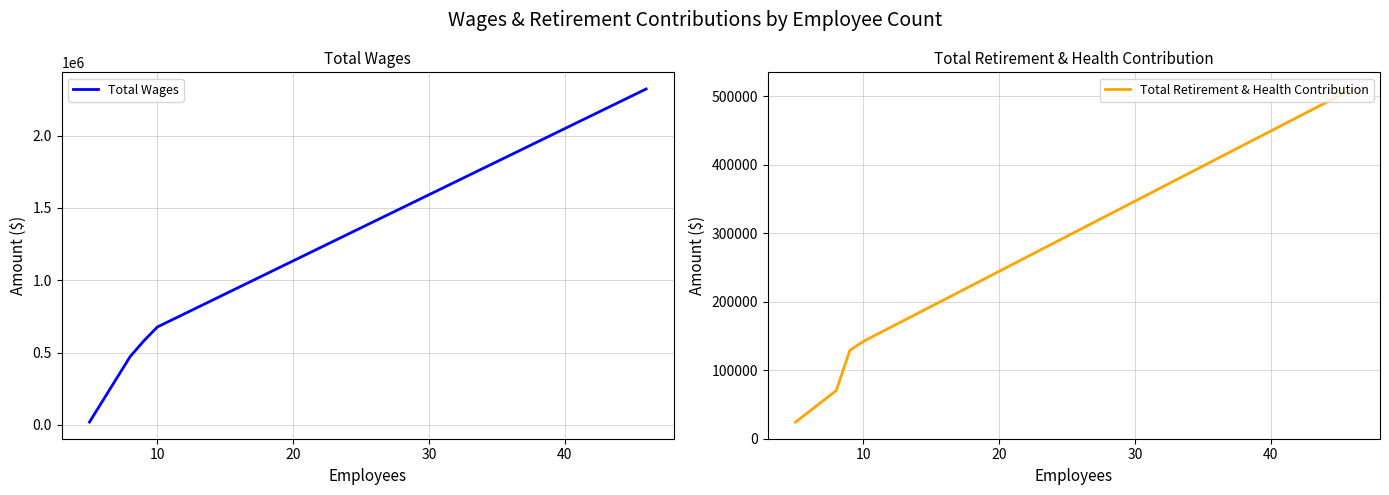

How many values in the Total Wages series exceed 580813?

2